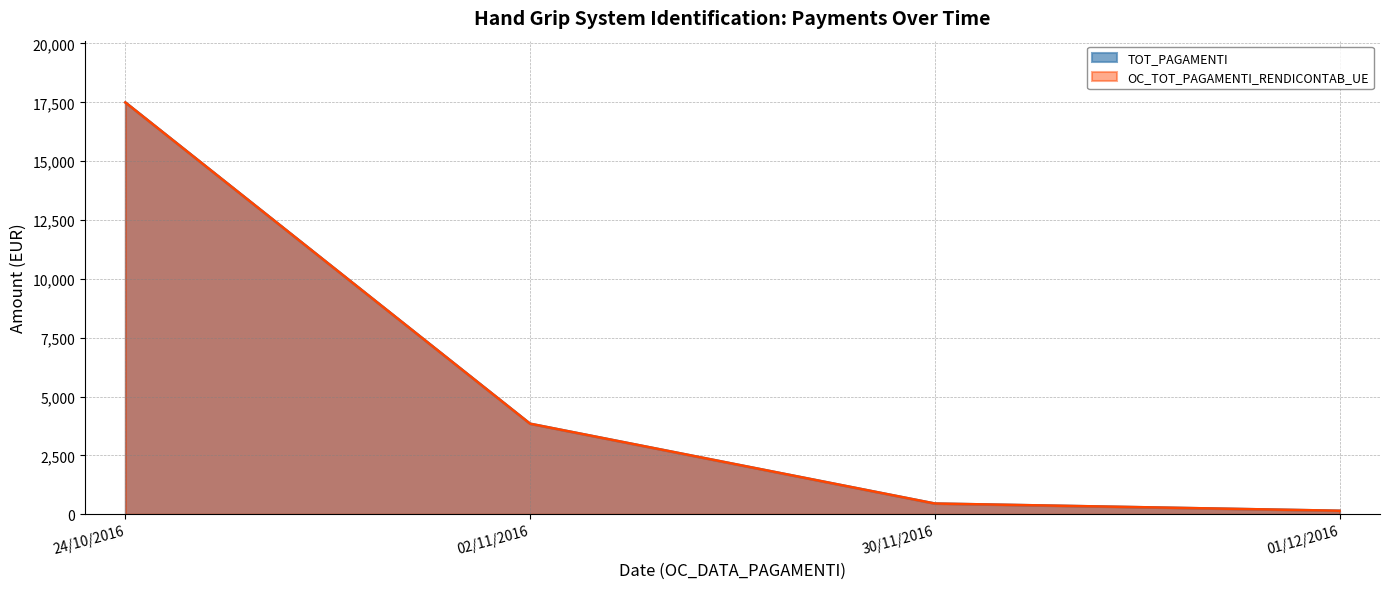

Which category has the lowest value across all series?

01/12/2016